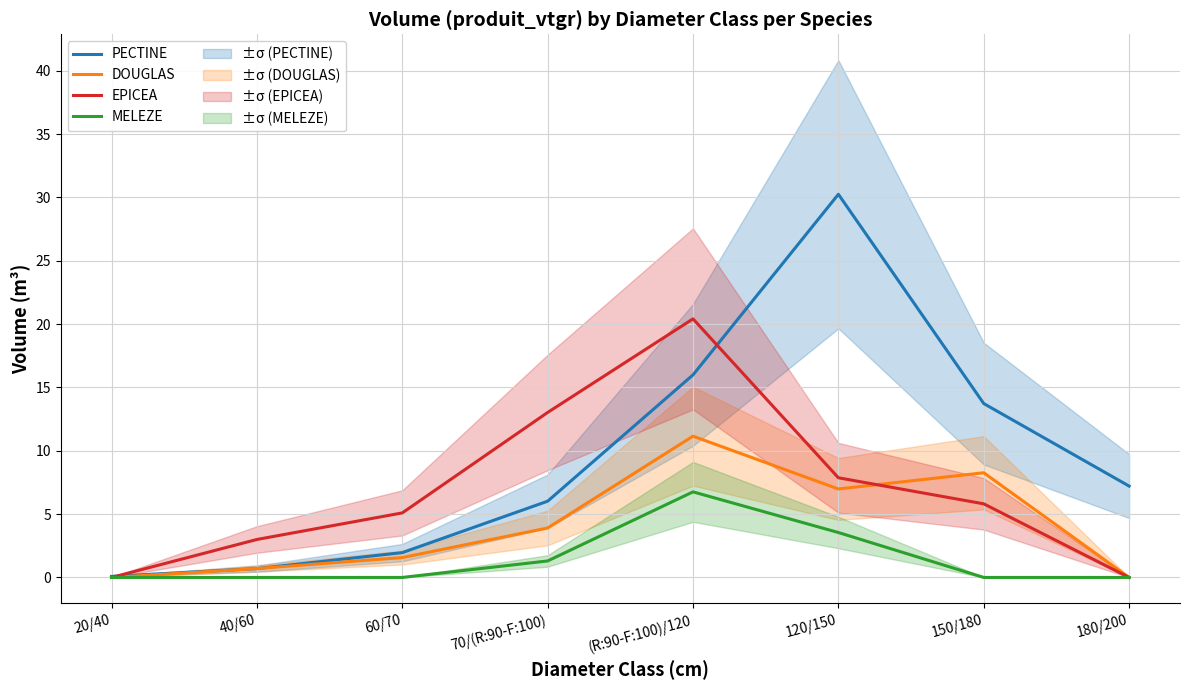

List the labels in order of PECTINE value, largest first.

120/150, (R:90-F:100)/120, 150/180, 180/200, 70/(R:90-F:100), 60/70, 40/60, 20/40